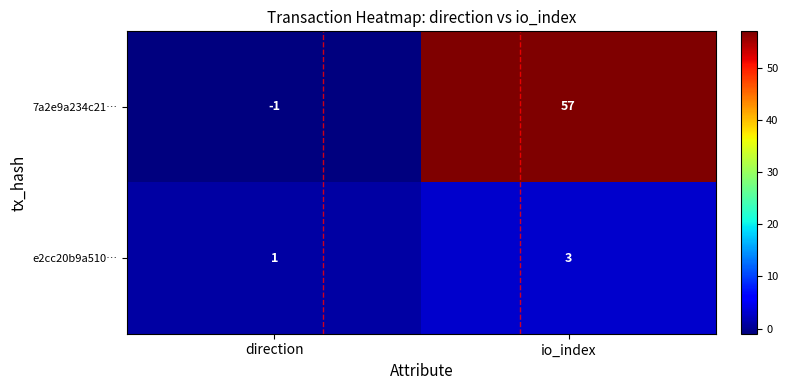

Is it true that e2cc20b9a510… equals 4 at io_index?

False